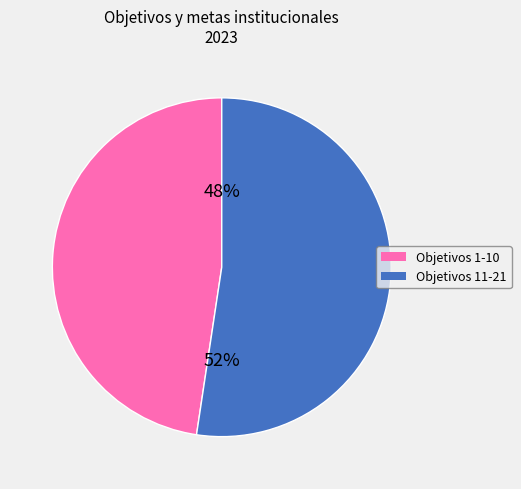

To the nearest percent, what percentage of the pie is Objetivos 1-10?

48%